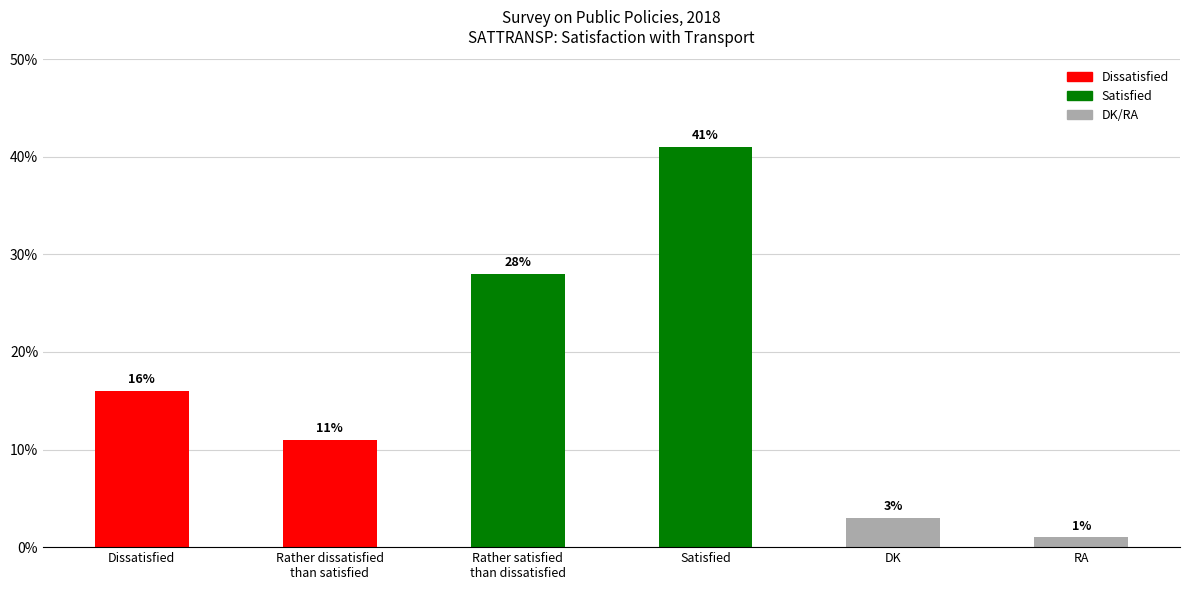

What is the sum of all values?

100